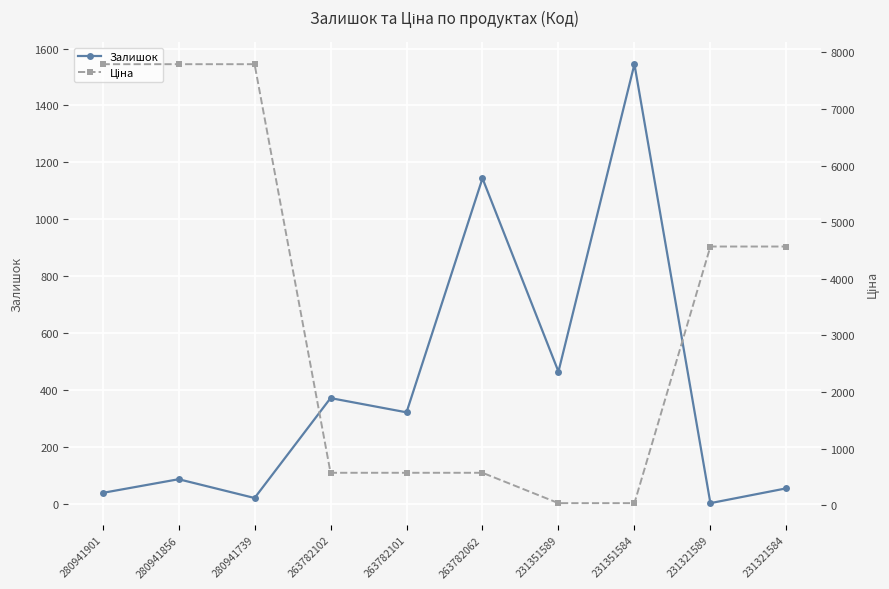

Which series has the largest range (max minus min)?

Ціна